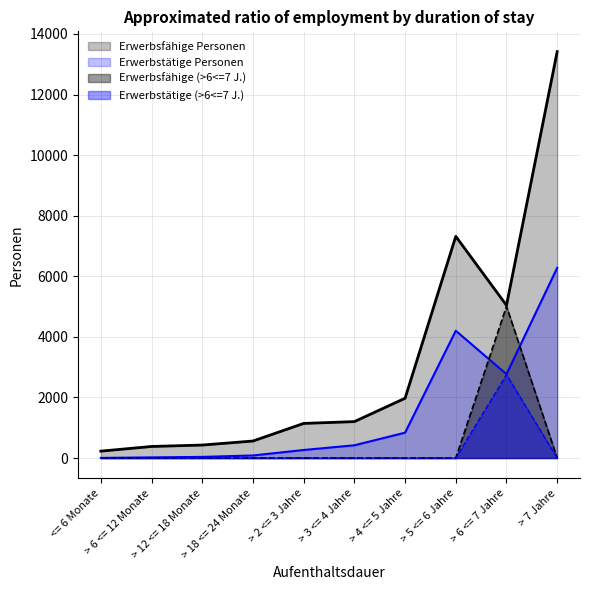

At which label does Erwerbstätige Personen (>6 <=7 J) reach its peak?

> 6 <= 7 Jahre